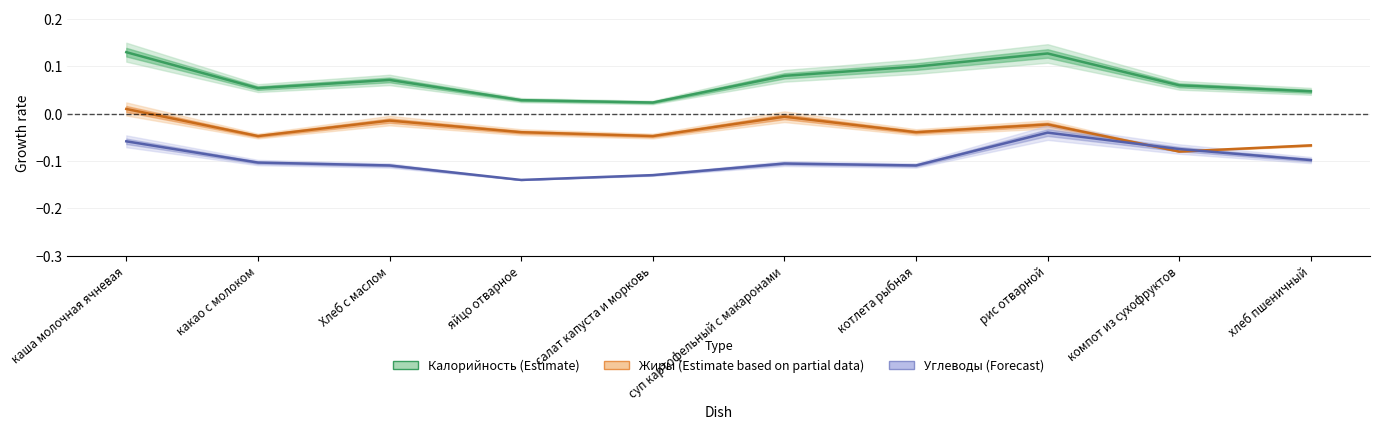

Rank the series by their average value, from highest to lowest.

Калорийность, Жиры, Углеводы